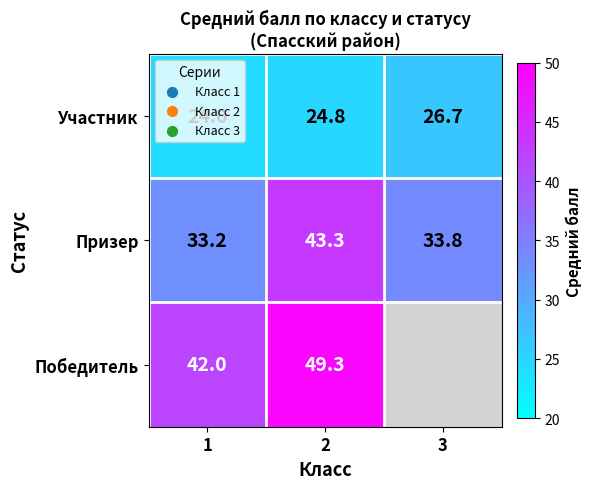

What is the highest value of the Участник series?

26.7